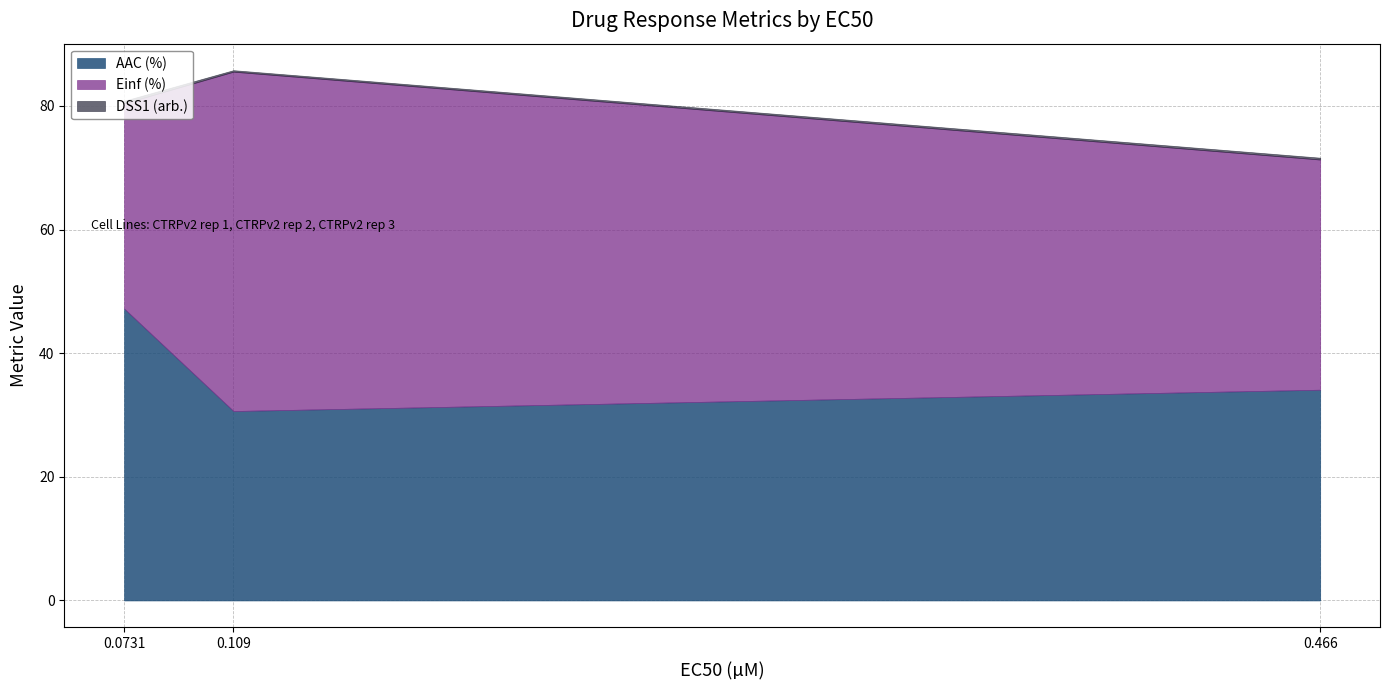

True or false: DSS1 (arb.) has a value of 0.3 at CTRPv2 rep 1.

True